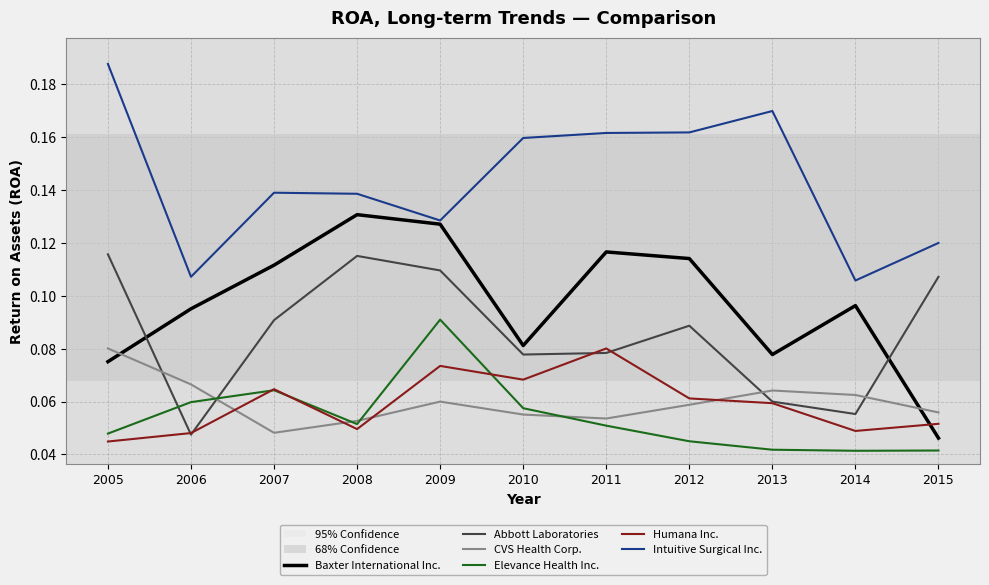

Between 2009 and 2014, which series saw the biggest shift?

Abbott Laboratories